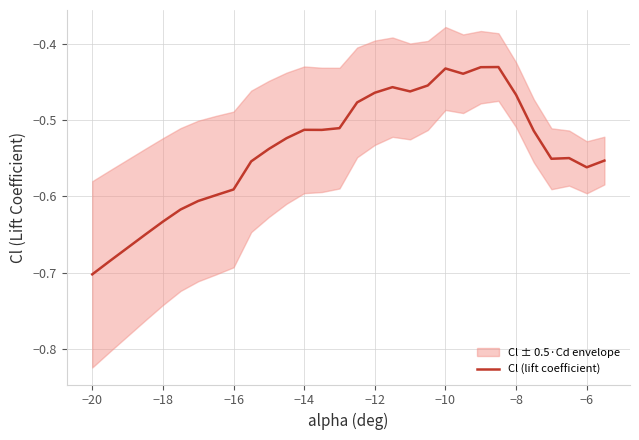

Is this an area chart (filled region under the line)?

No